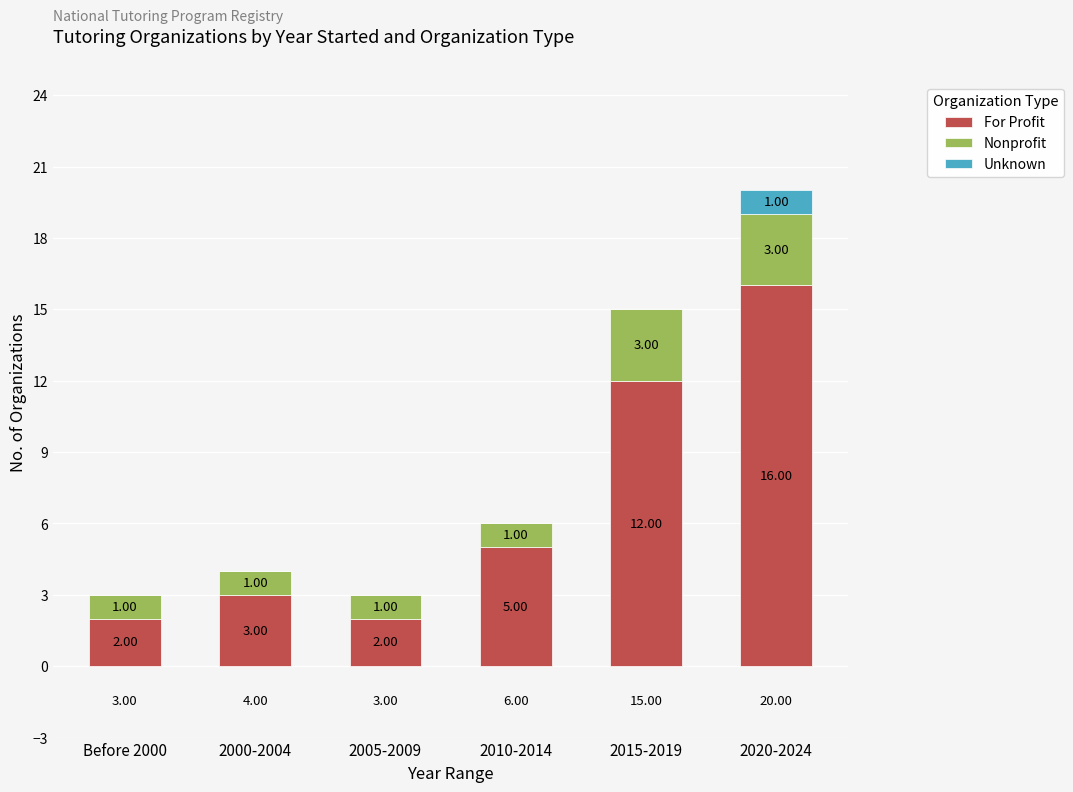

At which category is the sum across all series the highest?

2020-2024